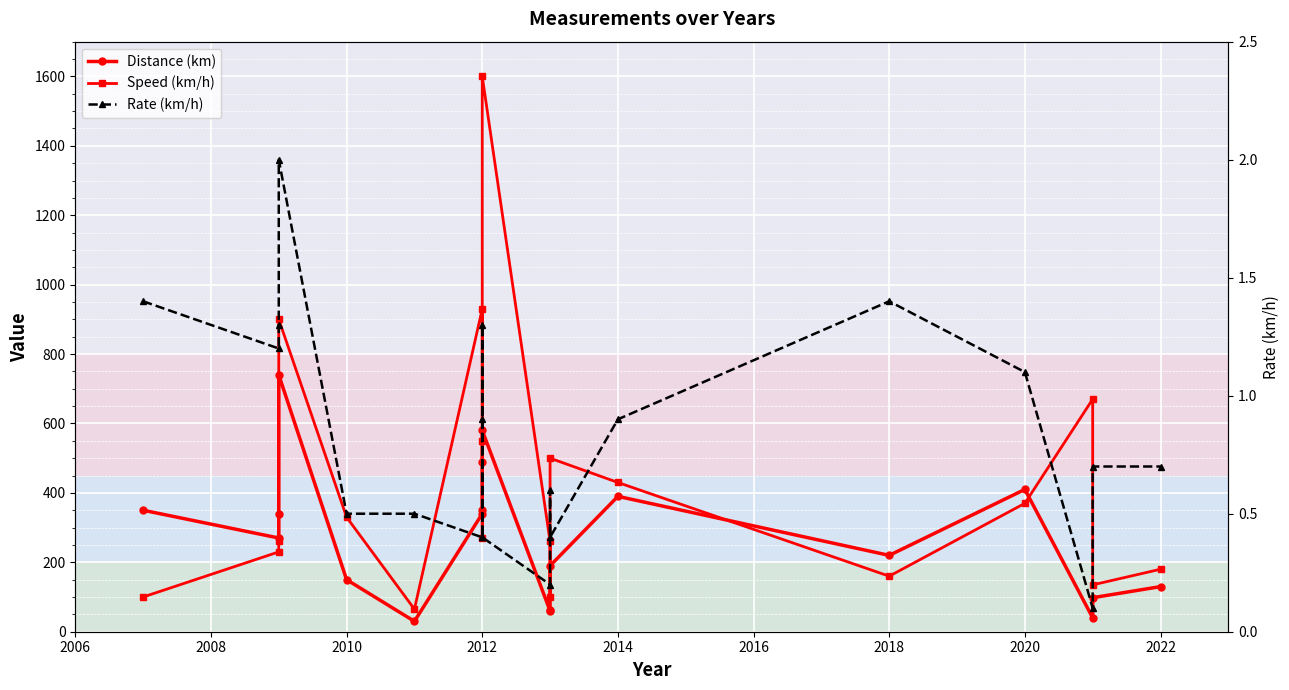

What is the difference between the maximum and minimum values in the Rate (km/h) series?

1.9